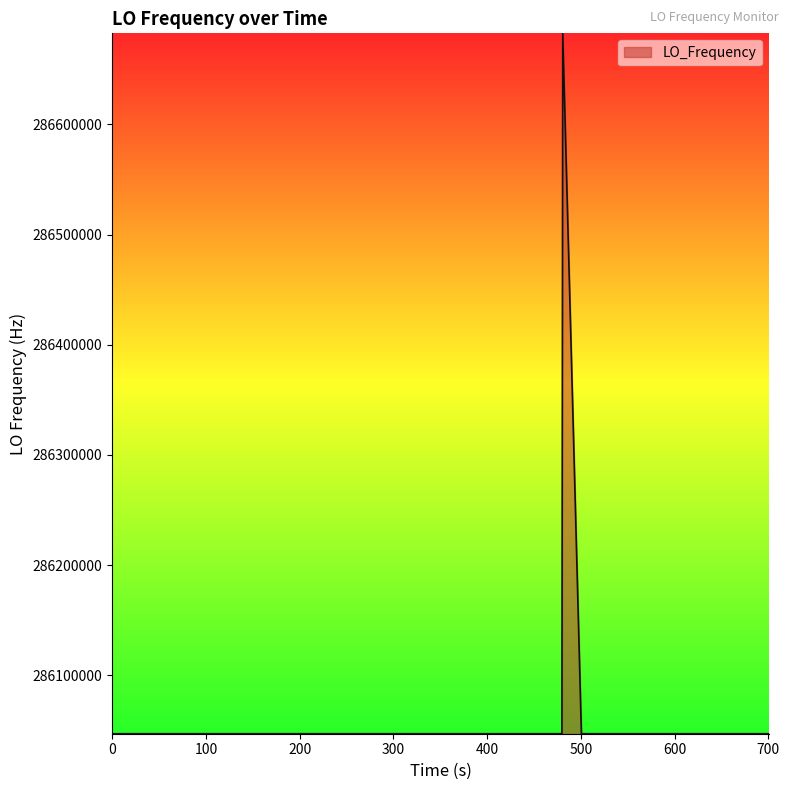

What is the difference between the maximum and minimum values?

635706.3